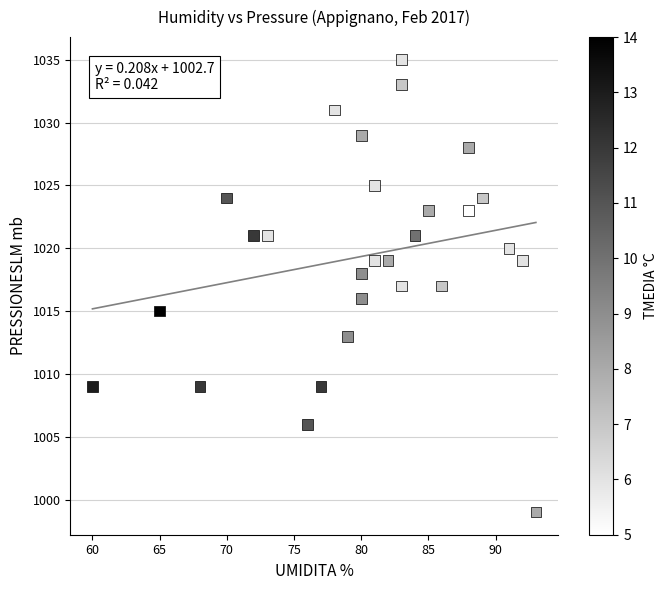

What is the range of Y values (max minus min)?

36